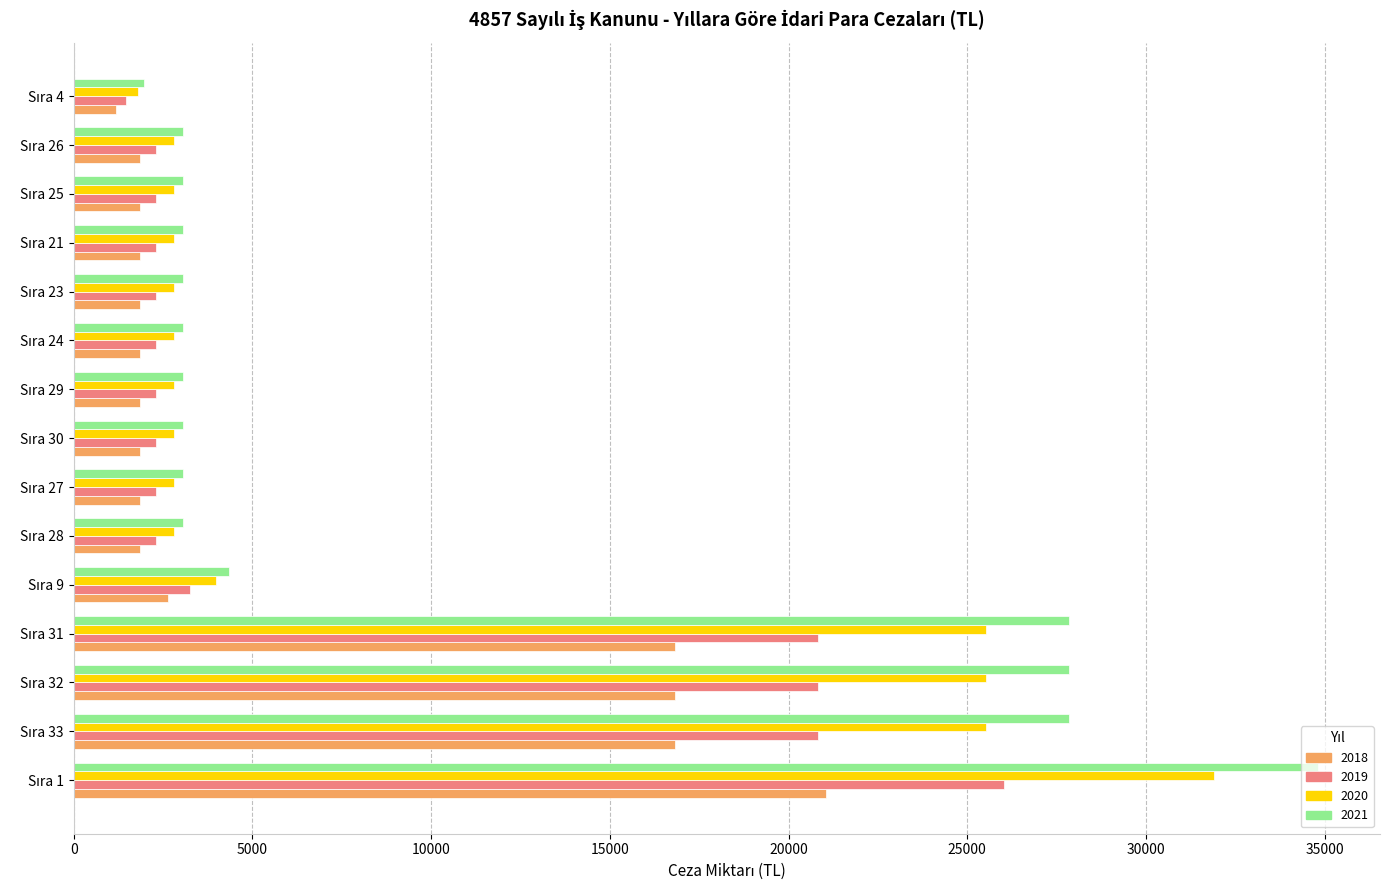

Which series has the widest spread of values?

2021